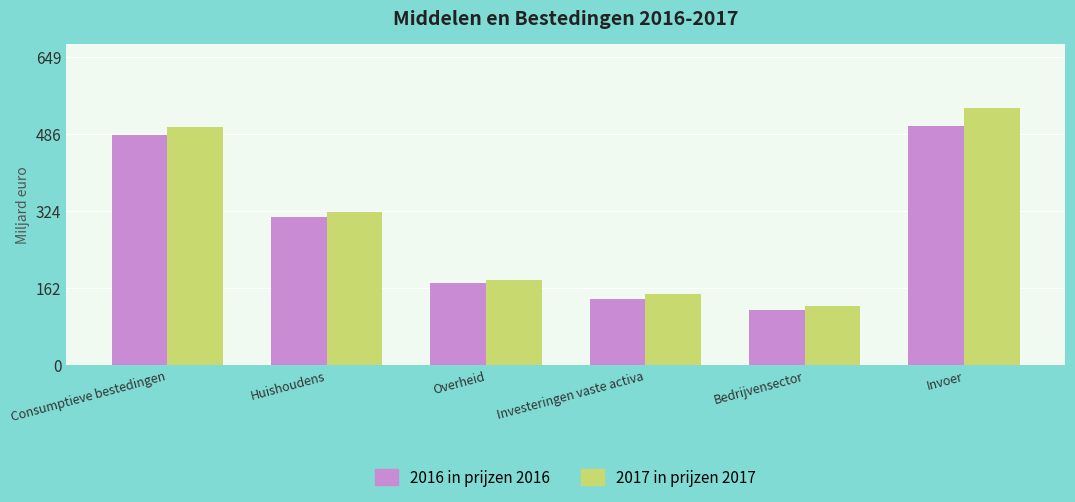

At which label does 2016 in prijzen 2016 first exceed 310?

Consumptieve bestedingen